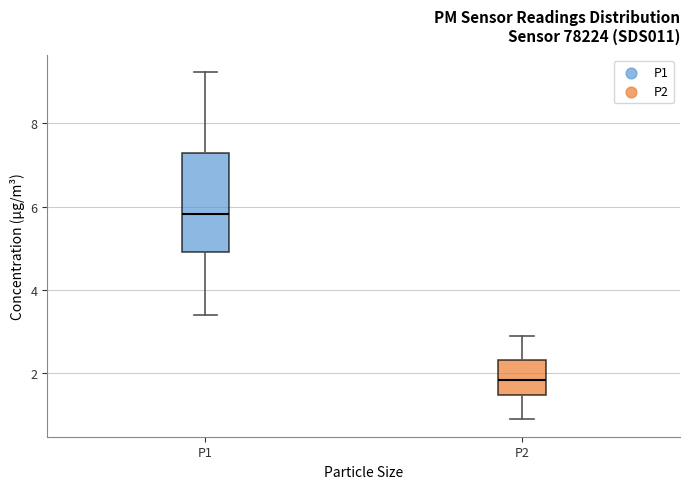

Reading left to right, read every box against the y-axis: the position of its median line, the range the box covers, and the ends of its whiskers. The values are not printed on the chart, so give them approximately, as read against the axis.

P1: median 5.8, box 5.0 to 7.2, whiskers 3.4 to 9.2
P2: median 1.8, box 1.4 to 2.4, whiskers 1.0 to 3.0